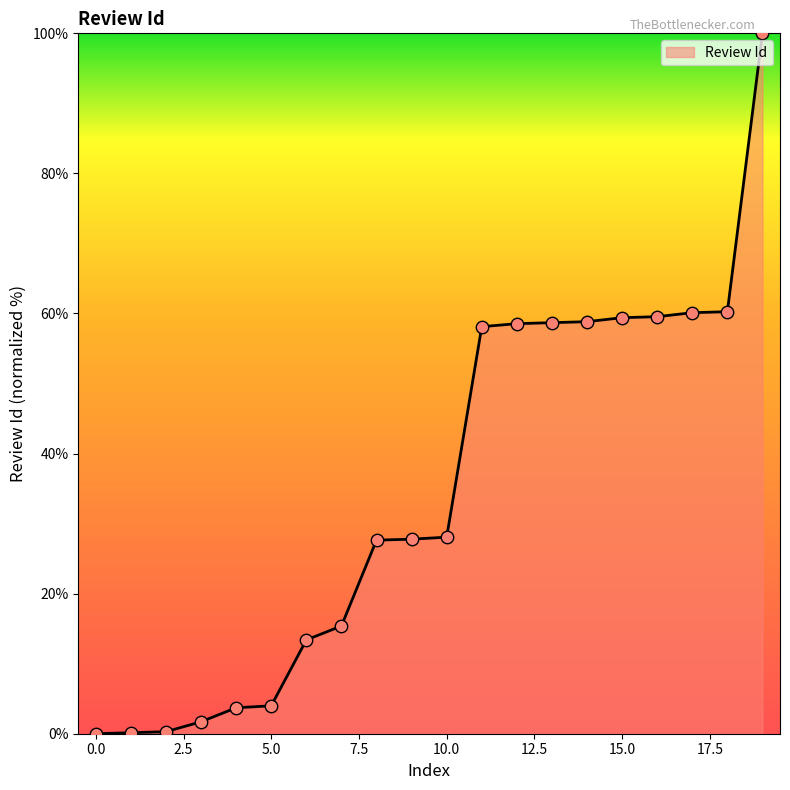

What is the greatest value displayed?

100.0